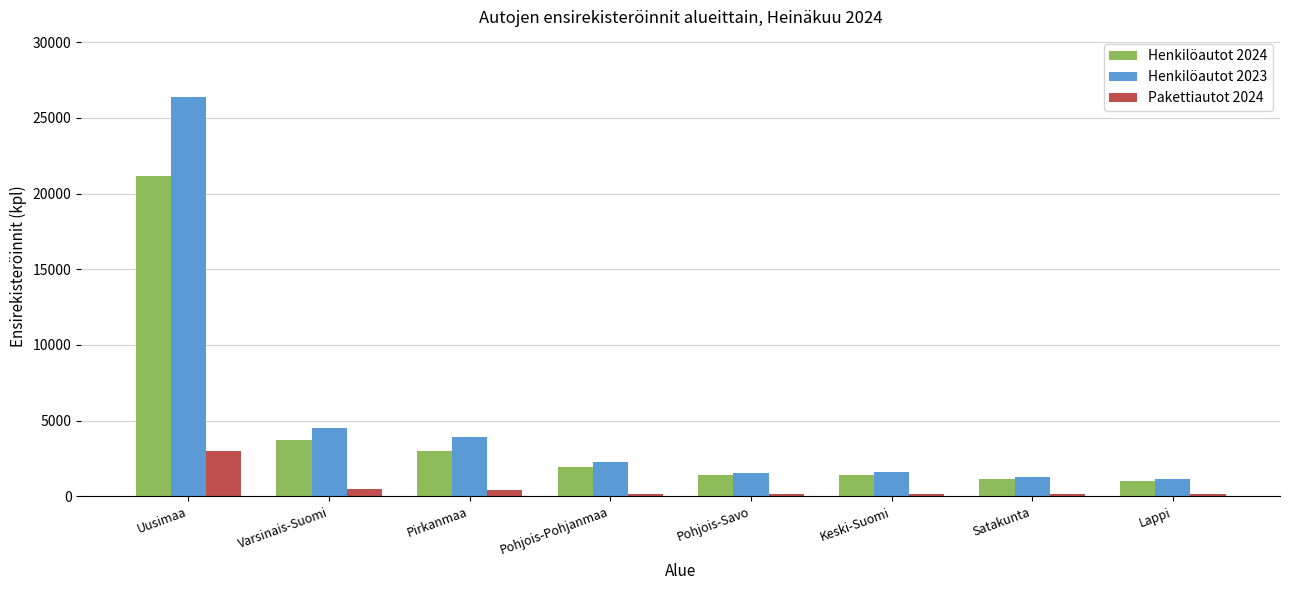

At which label is Henkilöautot 2024 closest to 11095?

Varsinais-Suomi